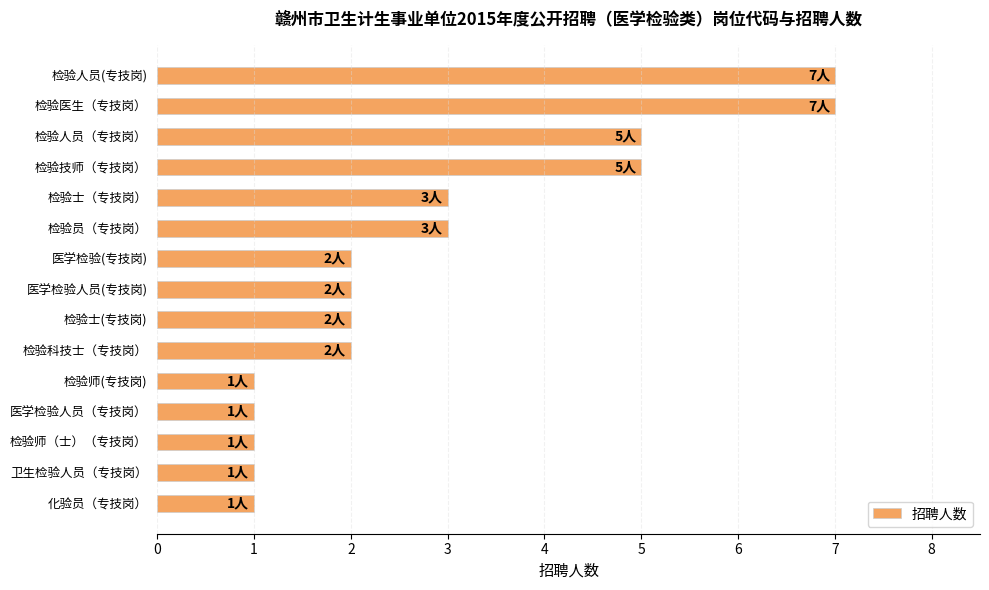

What is the difference between the second highest and minimum values?

6